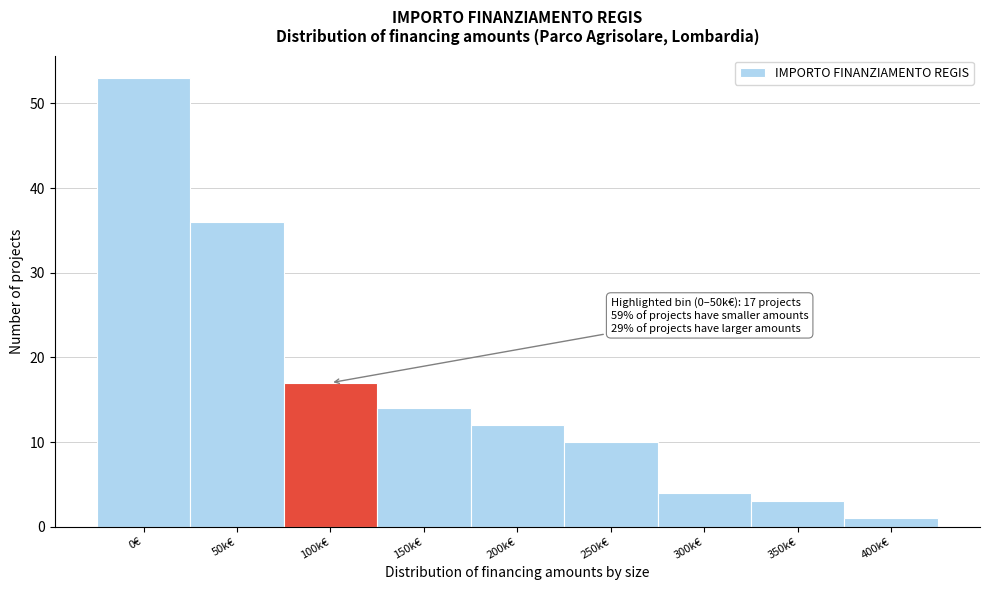

Reading left to right, transcribe all the data shown in this chart.

53	36	17	14	12	10	4	3	1